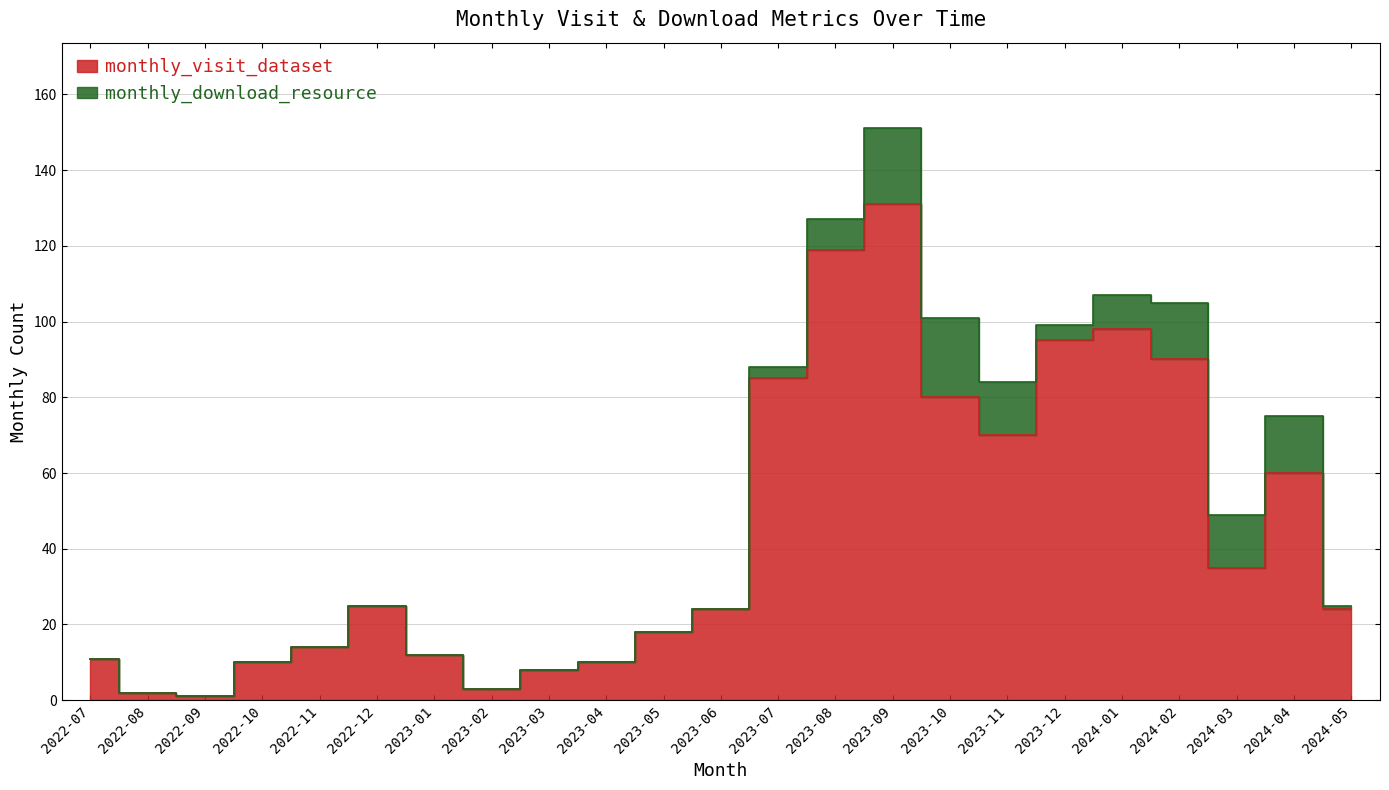

Where is the first local minimum?

2022-09